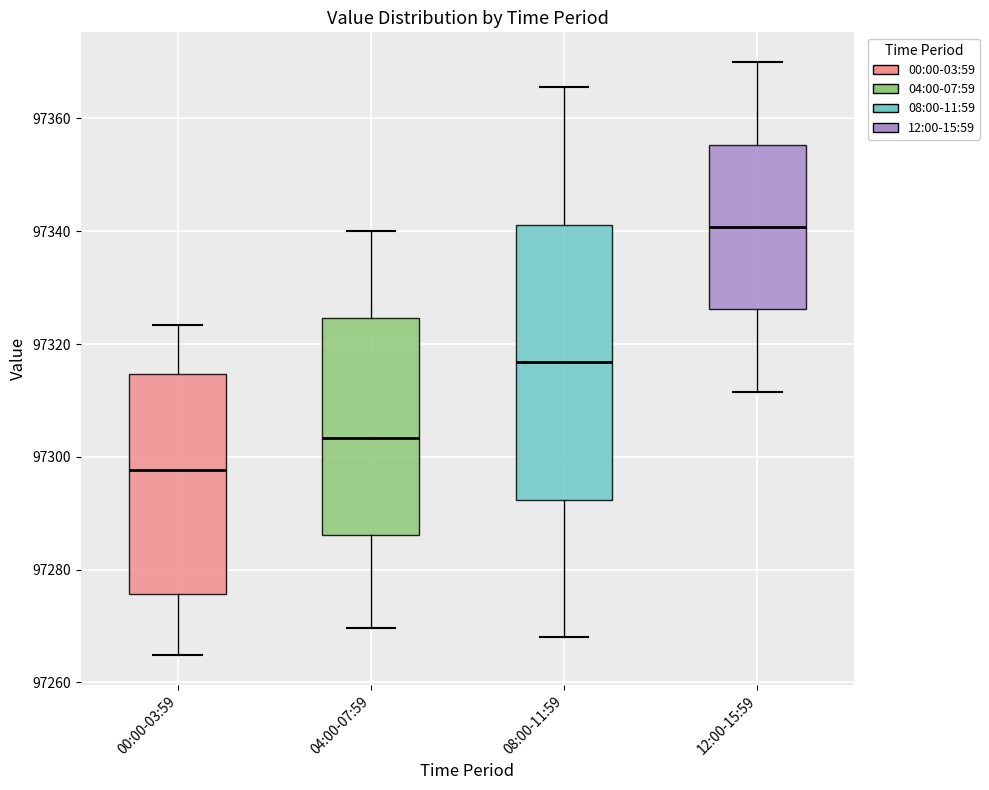

Which box has the highest median line?

12:00-15:59